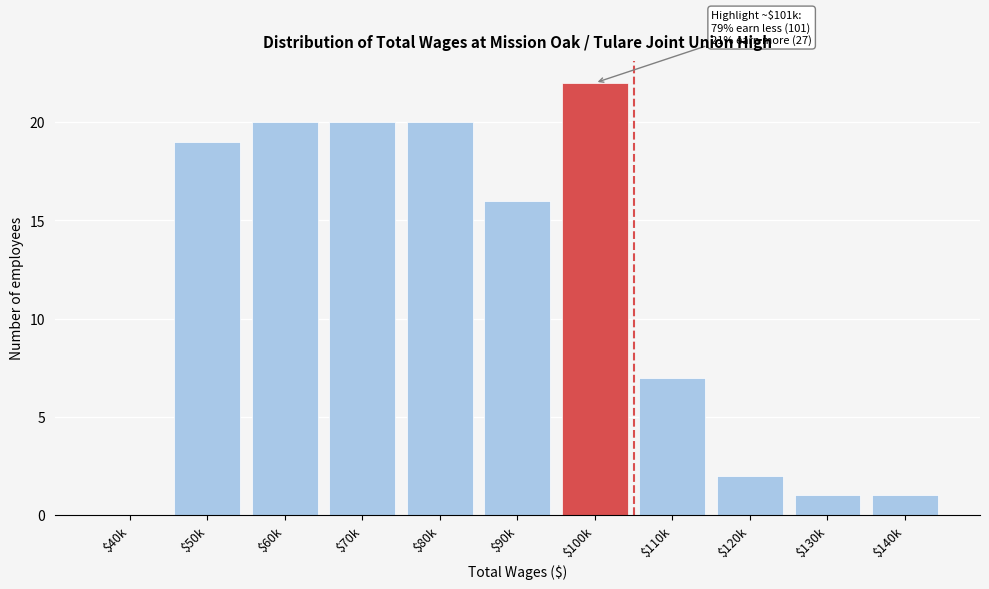

At which category does the chart reach its peak across all series?

$100k